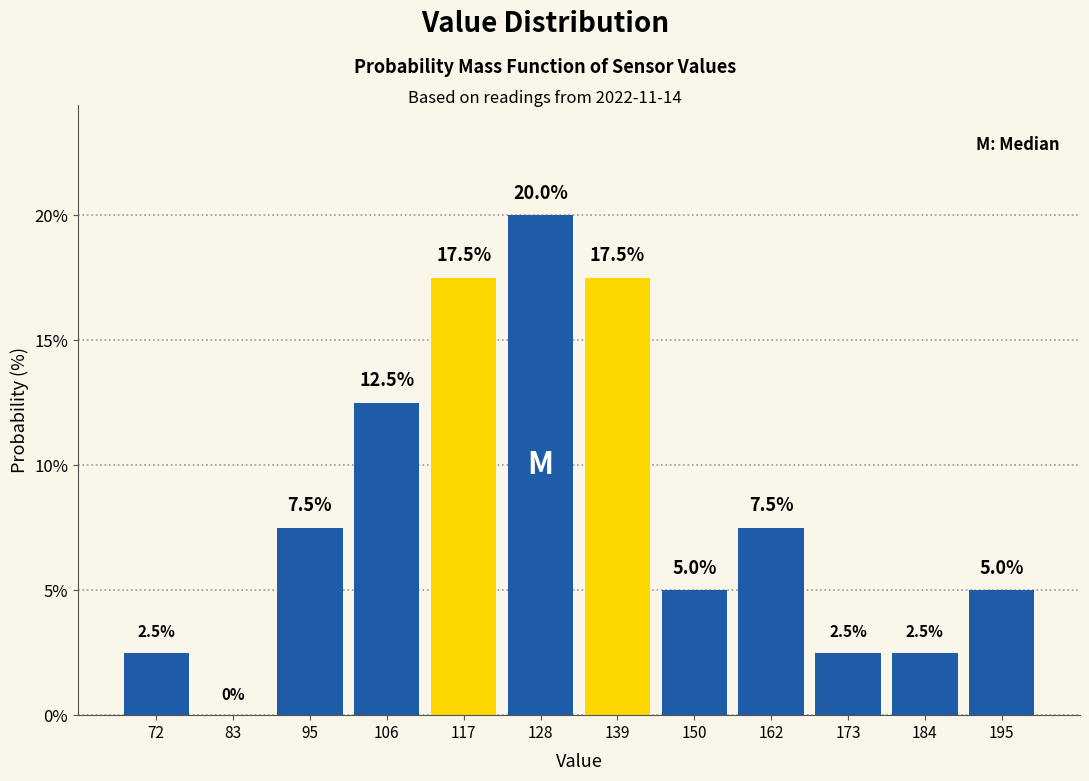

Which range on the x-axis has the tallest bar?

122 to 134